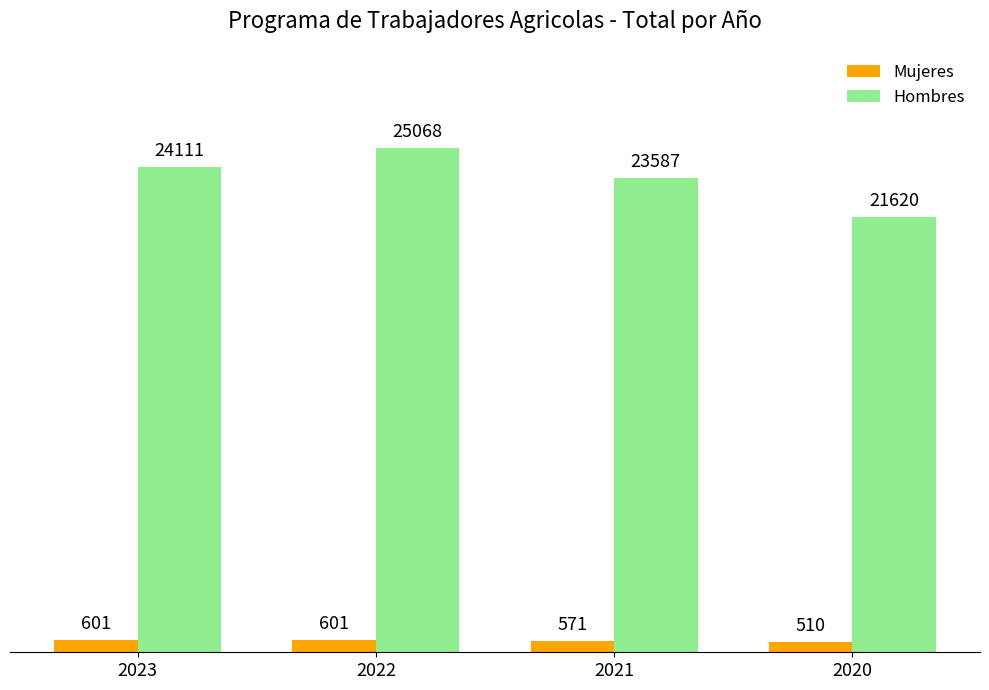

Reading left to right, list all the values displayed in this chart.

Mujeres: 601	601	571	510
Hombres: 24111	25068	23587	21620